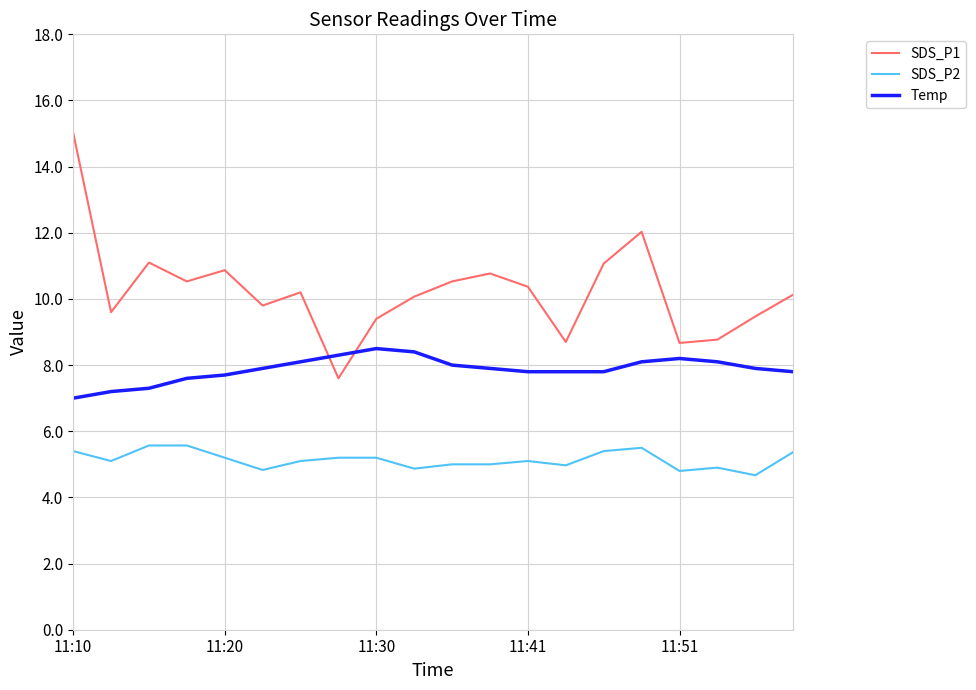

List the series in order of their peak value, lowest first.

SDS_P2, Temp, SDS_P1